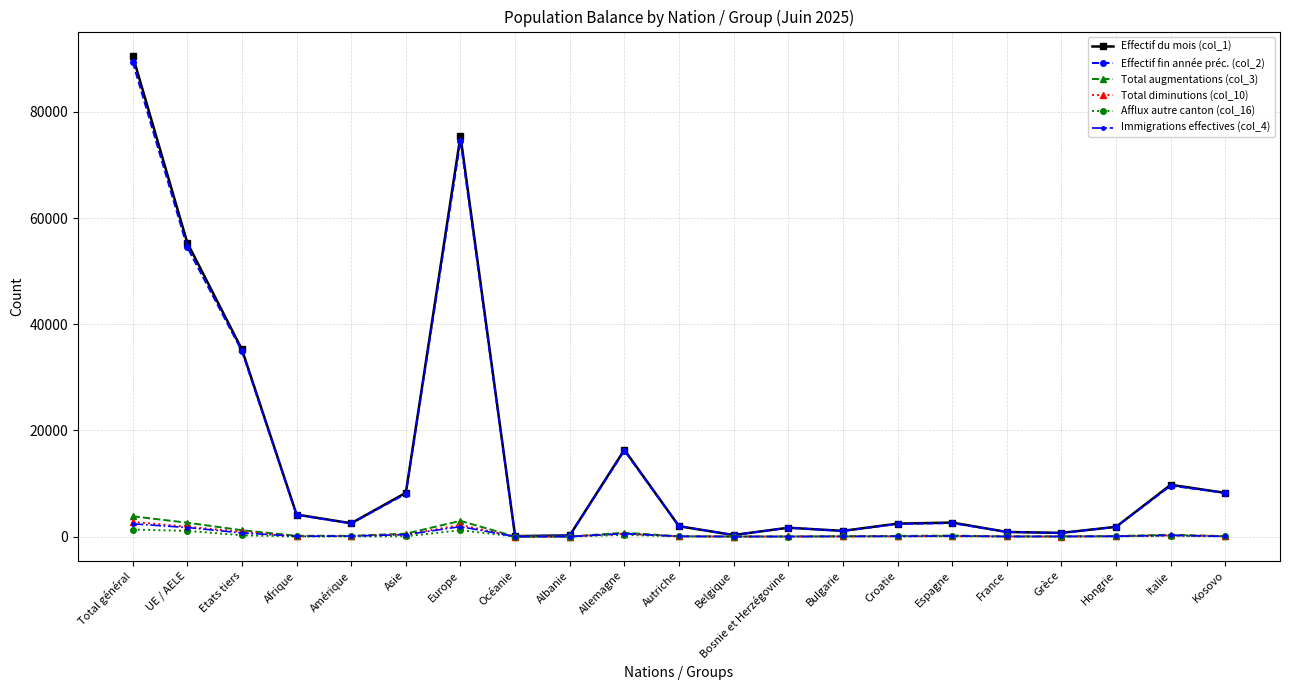

At how many categories does at least one series exceed 19792?

4